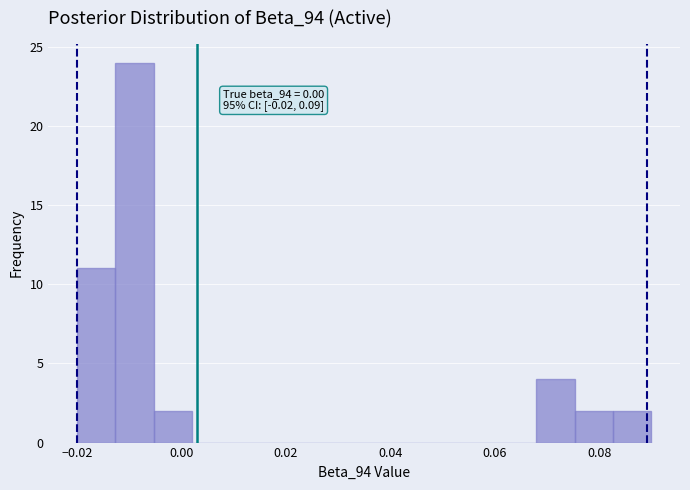

Read against the x-axis, roughly where is the centre of the tallest bar?

-0.008